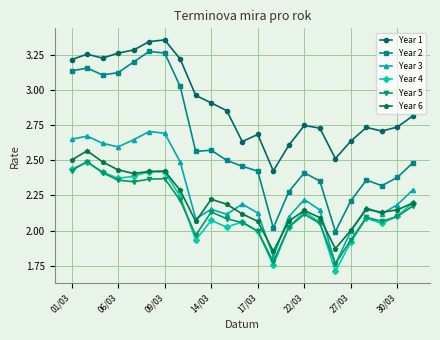

What are all the series names shown in the legend?

Year 1, Year 2, Year 3, Year 4, Year 5, Year 6